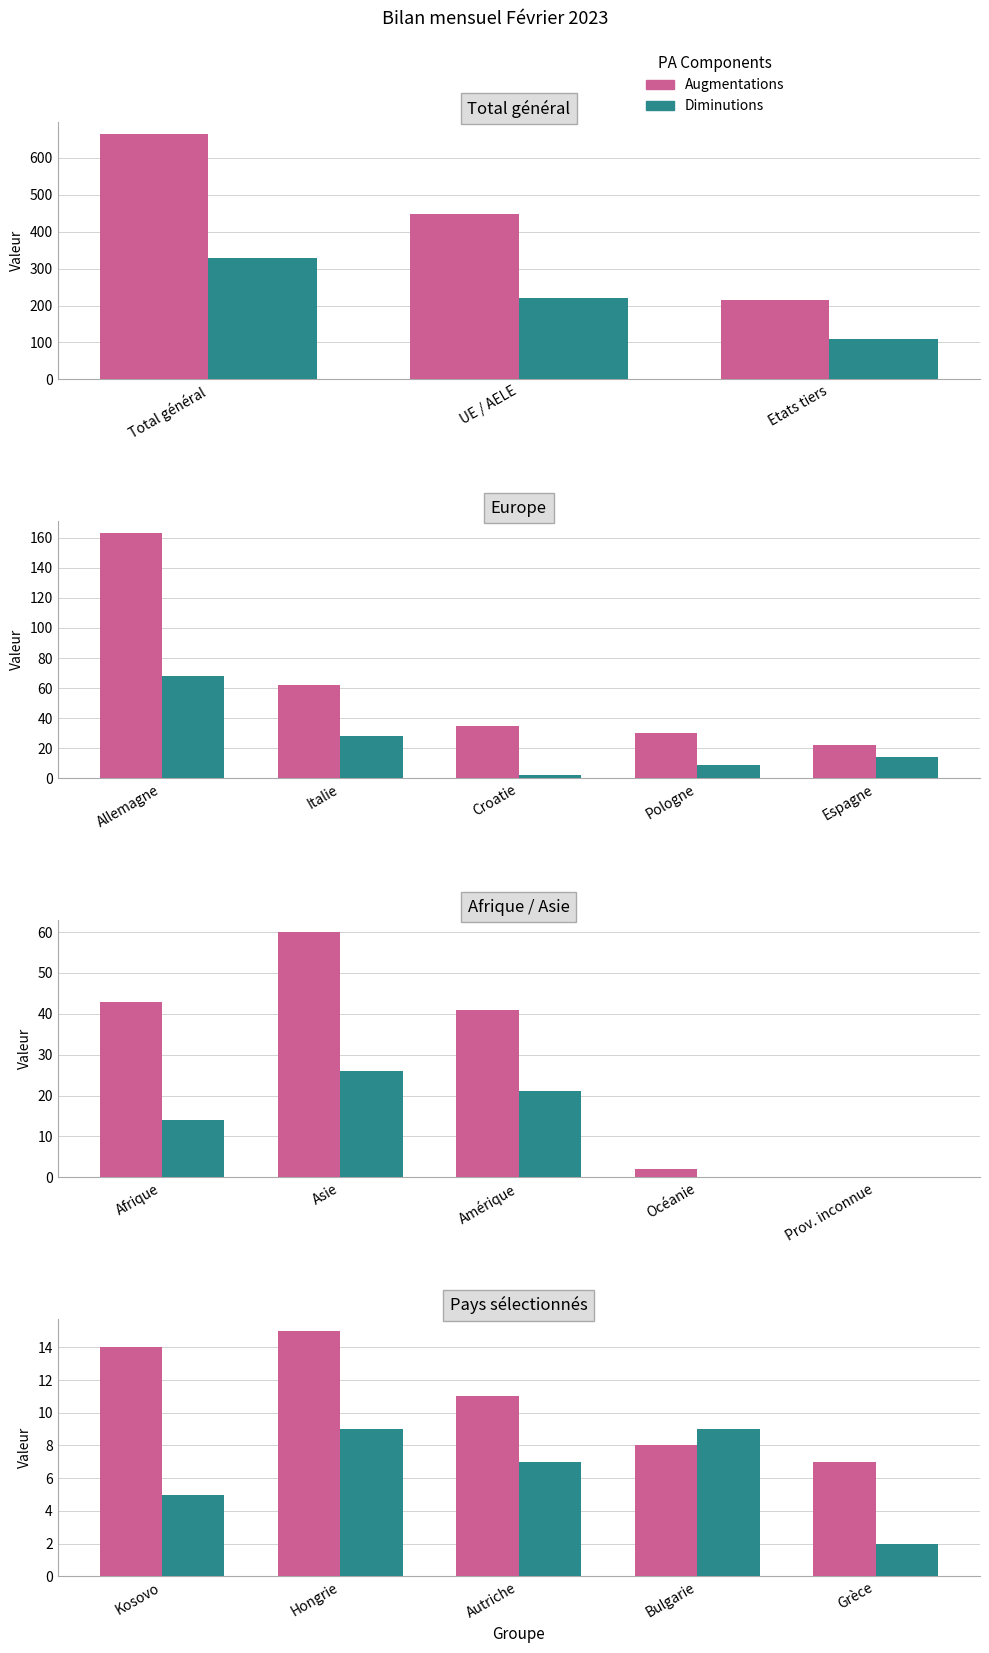

What is the difference between the maximum and second lowest values in the Diminutions series?

4